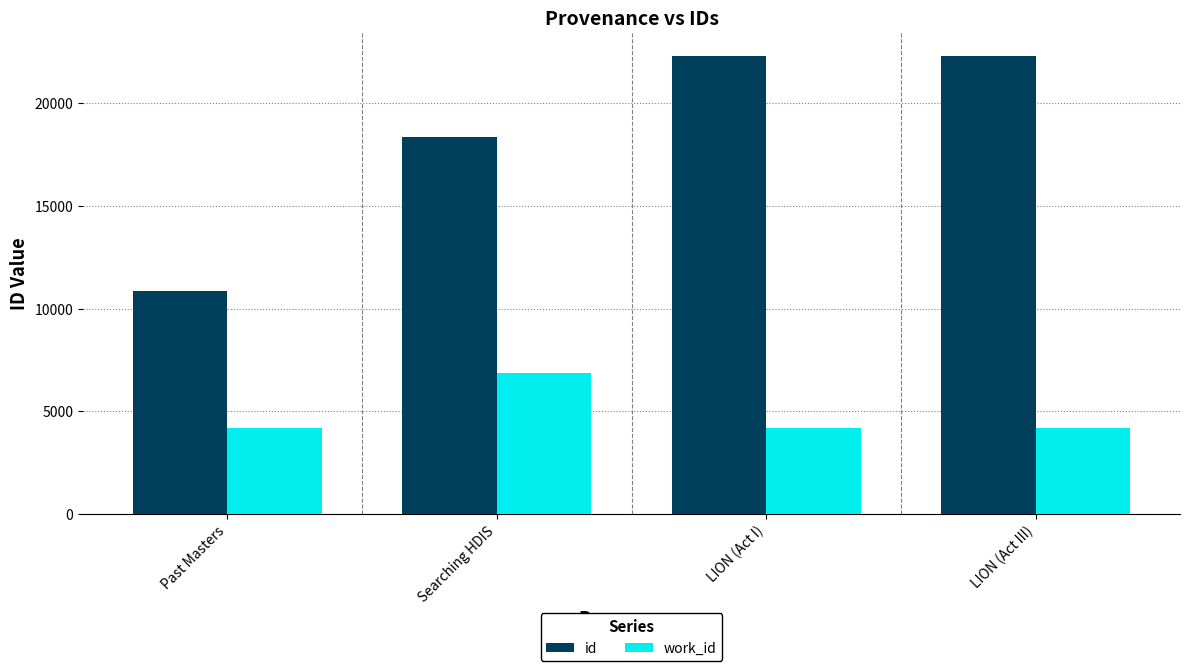

True or false: work_id has a value of 6597 at Past Masters.

False